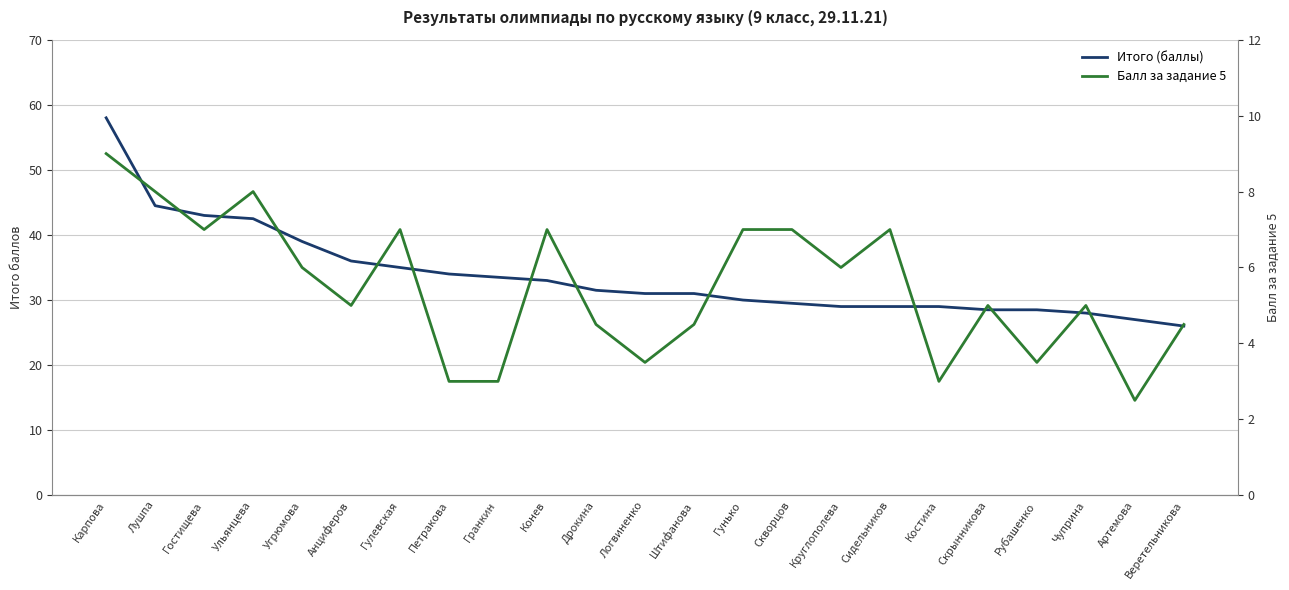

Reading left to right, extract all data points from this chart.

Итого (баллы): 58.0	44.5	43.0	42.5	39.0	36.0	35.0	34.0	33.5	33.0	31.5	31.0	31.0	30.0	29.5	29.0	29.0	29.0	28.5	28.5	28.0	27.0	26.0
Балл за задание 5: 9.0	8.0	7.0	8.0	6.0	5.0	7.0	3.0	3.0	7.0	4.5	3.5	4.5	7.0	7.0	6.0	7.0	3.0	5.0	3.5	5.0	2.5	4.5